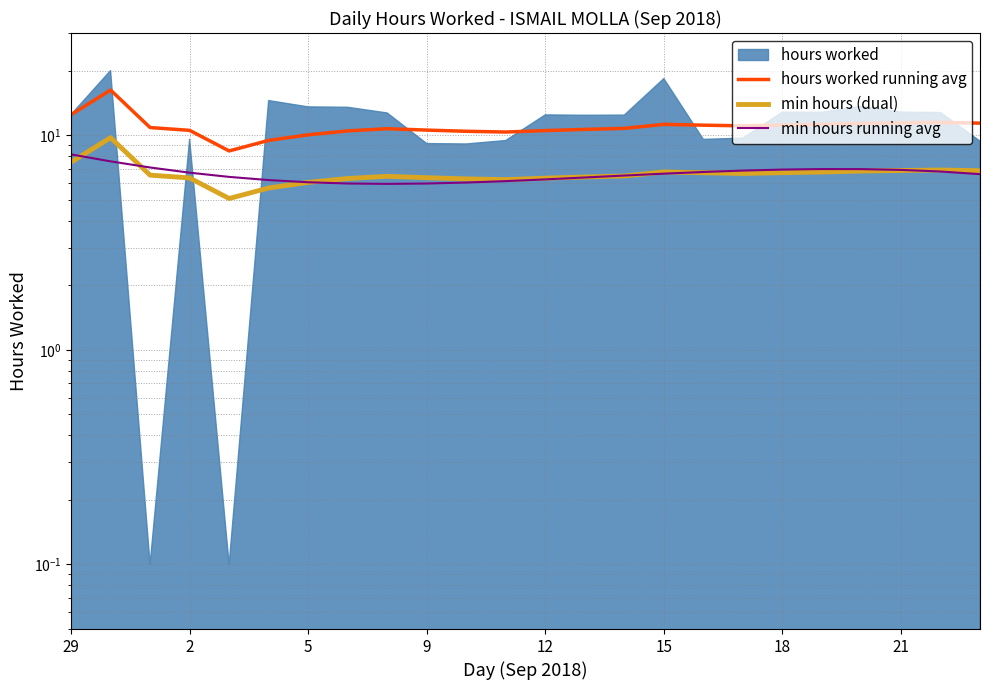

How many data points in min hours (dual) are above 6?

22